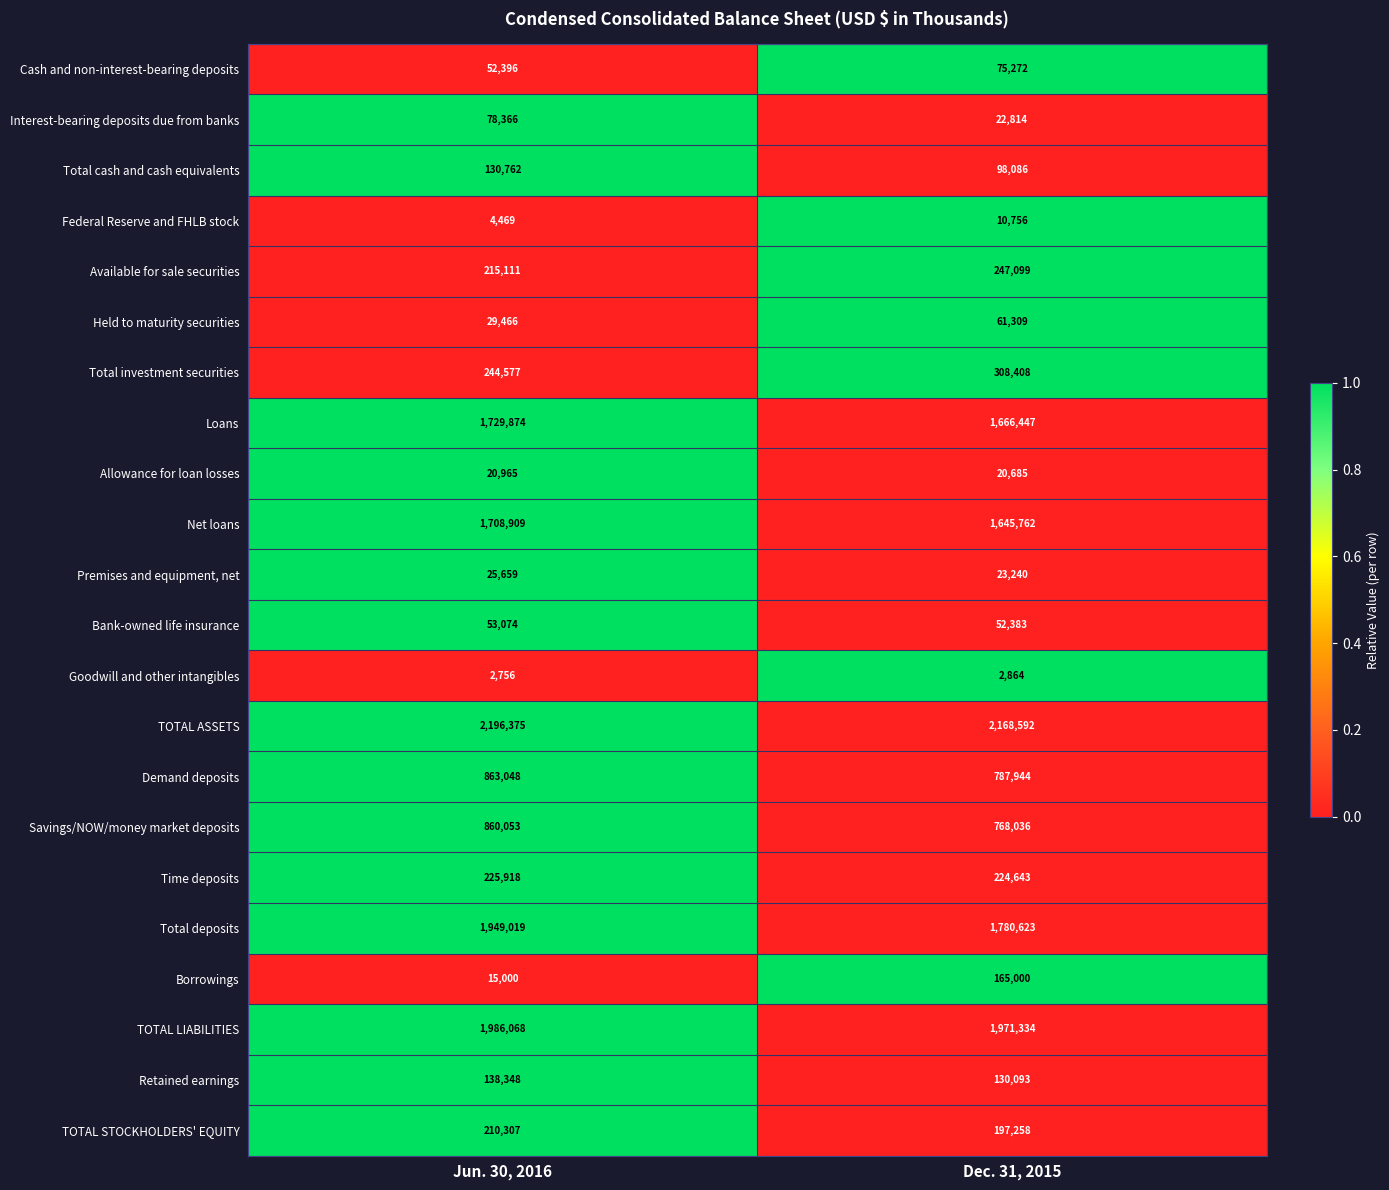

What is the greatest value displayed?

2196375